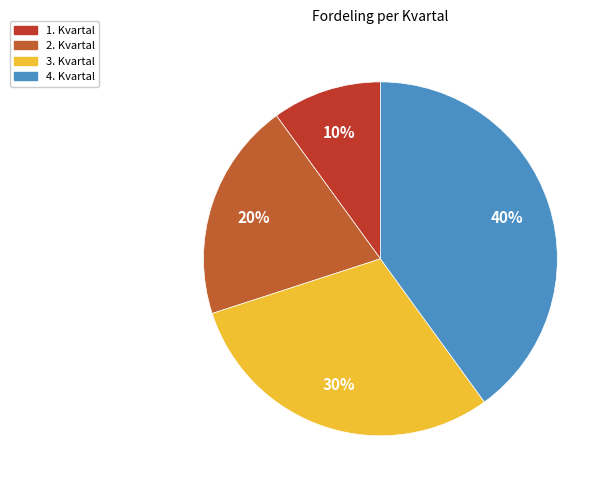

Is it true that 3. Kvartal is 30% of the pie?

True